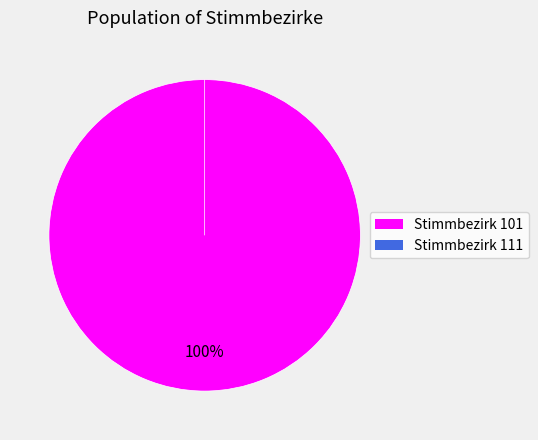

Does any single category account for the majority?

Yes